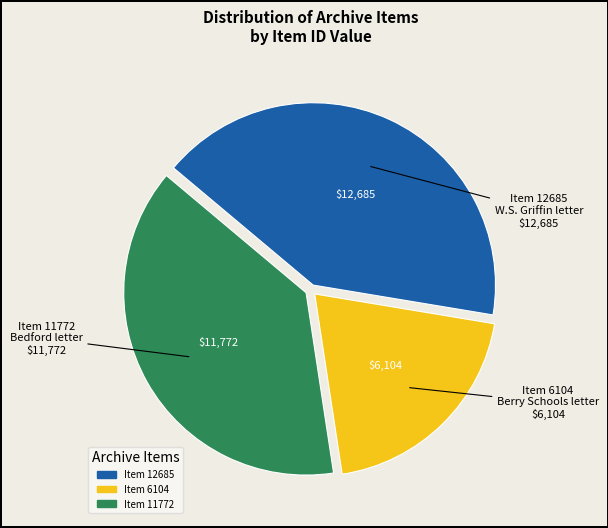

Is there a majority slice in this chart?

No